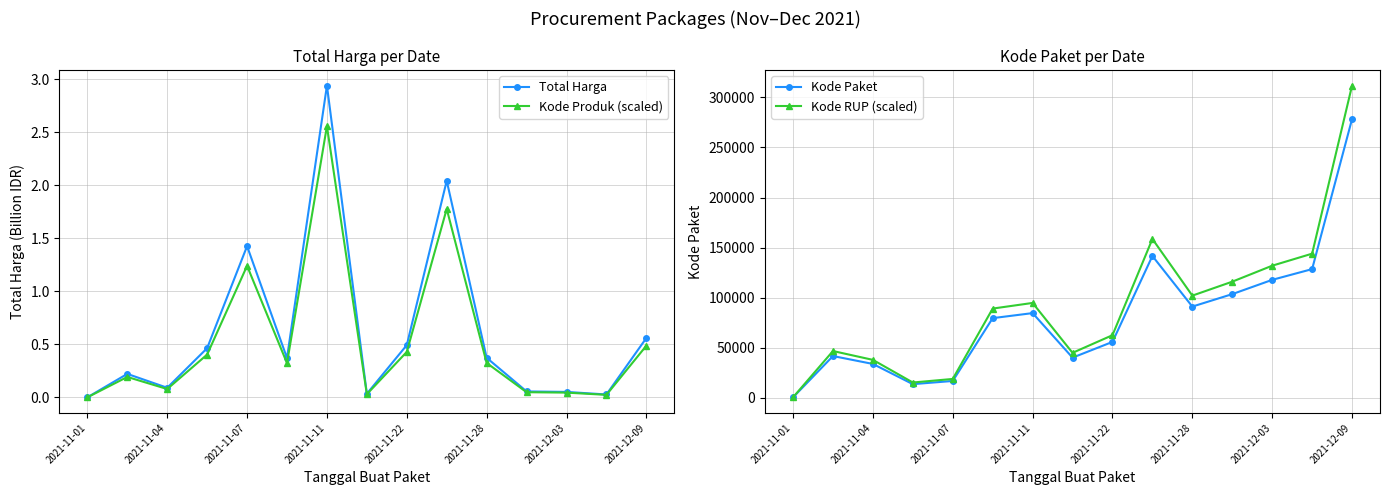

True or false: Kode Paket and Kode Produk (scaled) intersect in this chart.

False